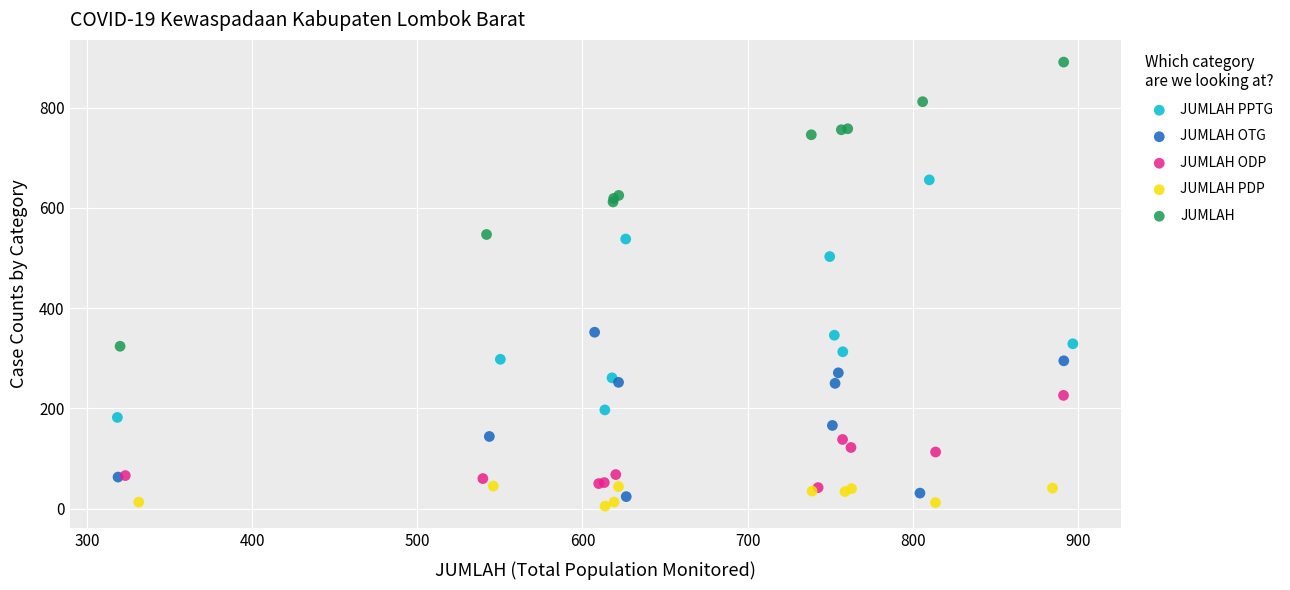

Which series has the largest Y range (max minus min)?

JUMLAH